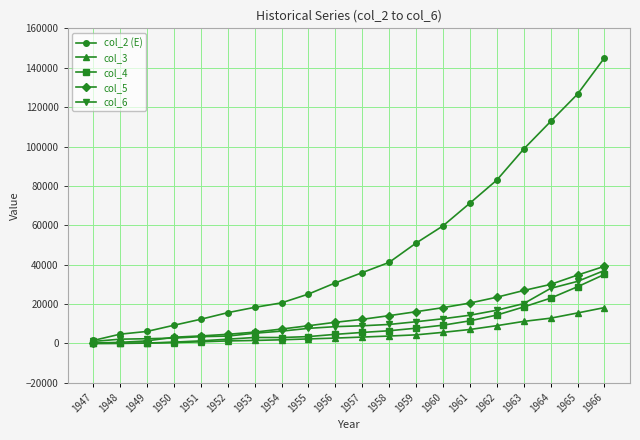

Count the number of categories in the chart.

20